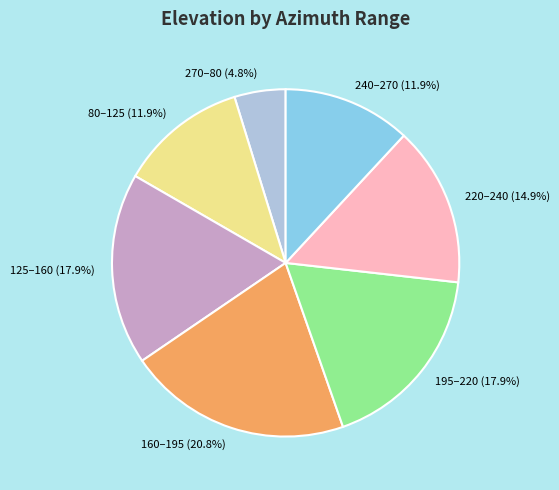

What is the smallest slice in the pie chart?

270–80